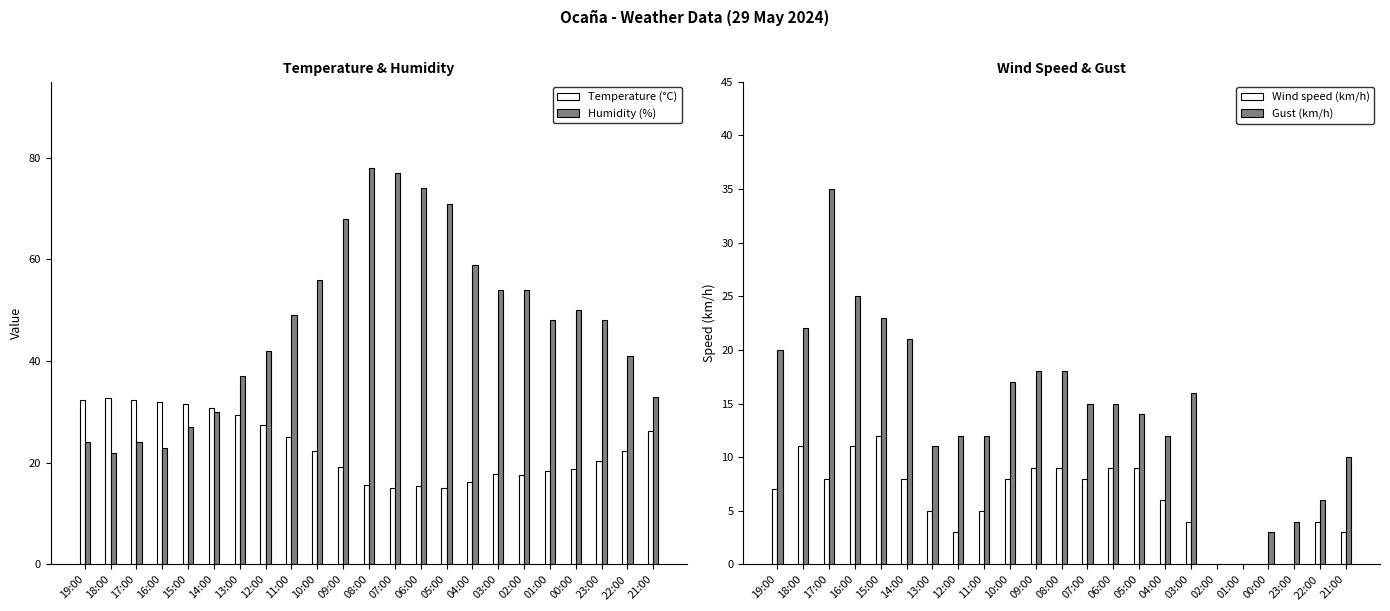

The Wind speed (km/h) series shows 8.0 at 10:00. True or false?

True